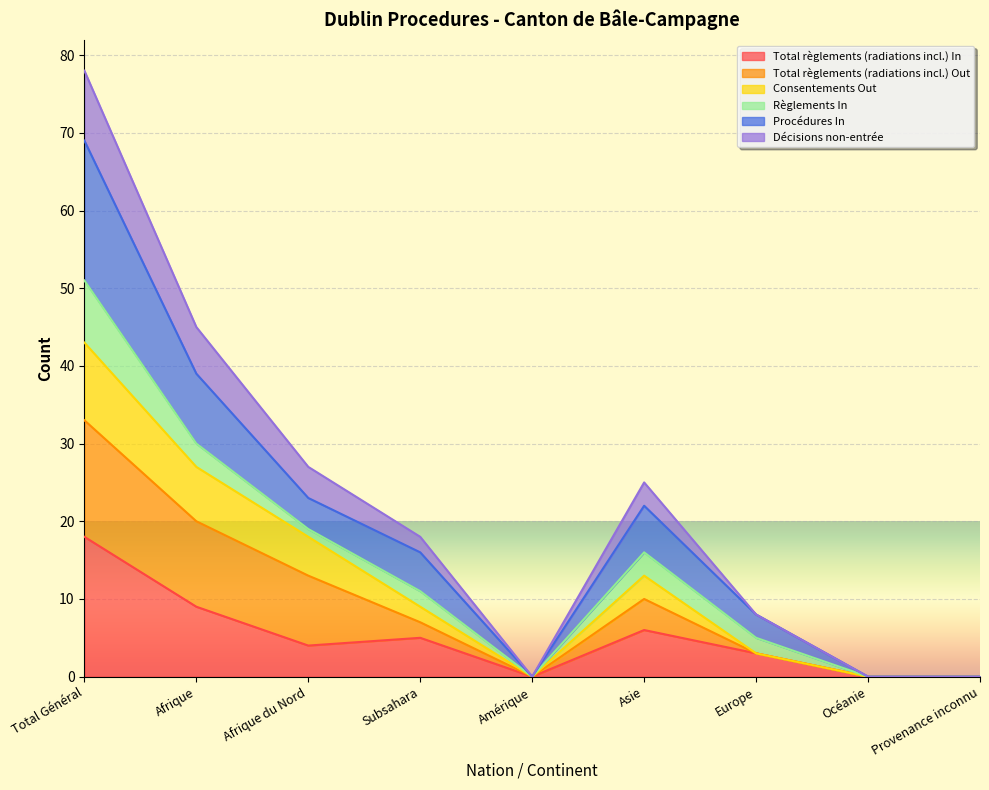

Does the chart display data point markers on the line(s)?

No